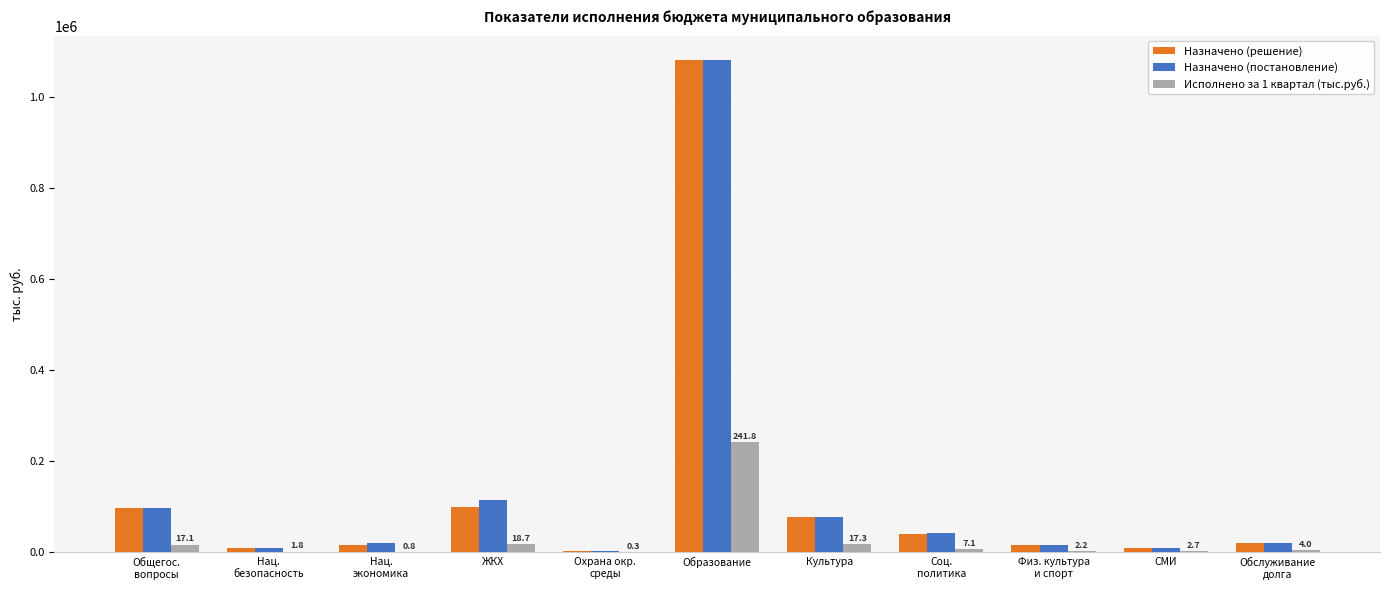

What is the sum of all Назначено (постановление) values?

1491218.0